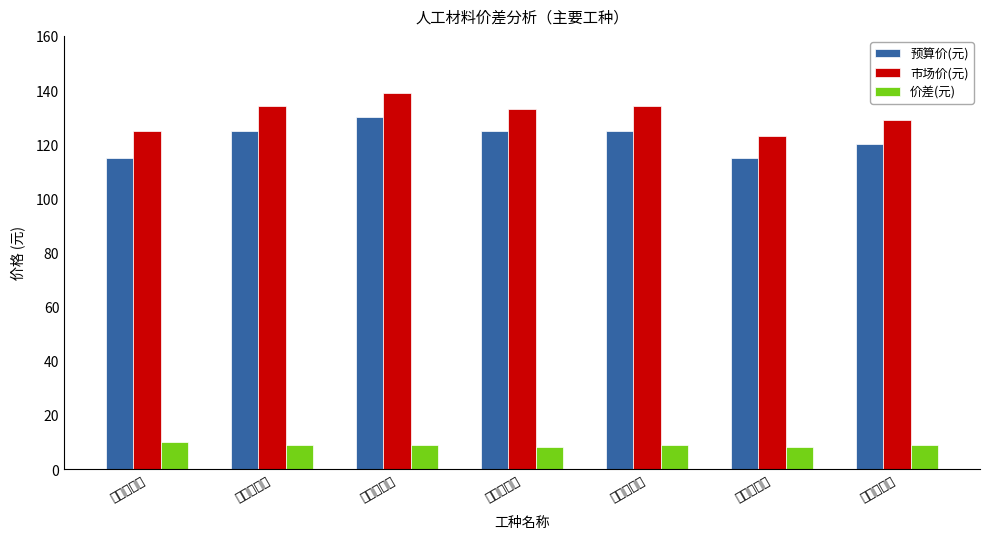

Where does the 价差(元) series first go above 9?

建筑综合工